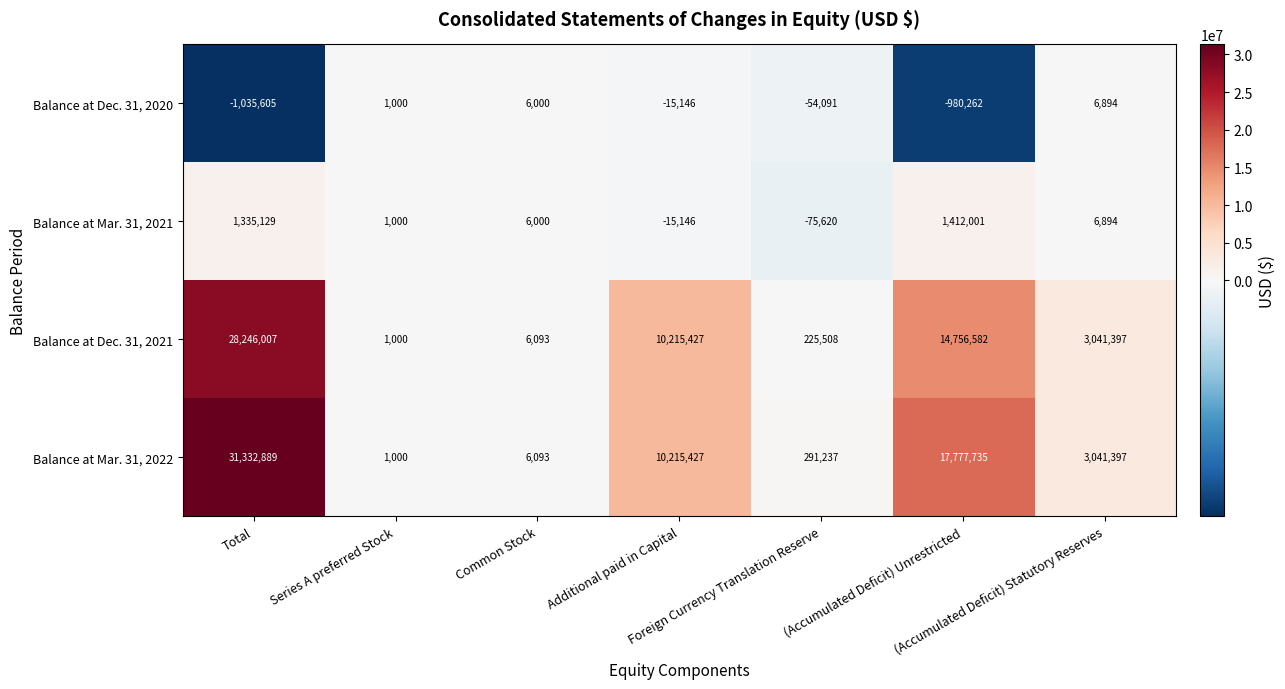

What is the difference between the second highest and minimum values in the Balance at Mar. 31, 2021 series?

1410749